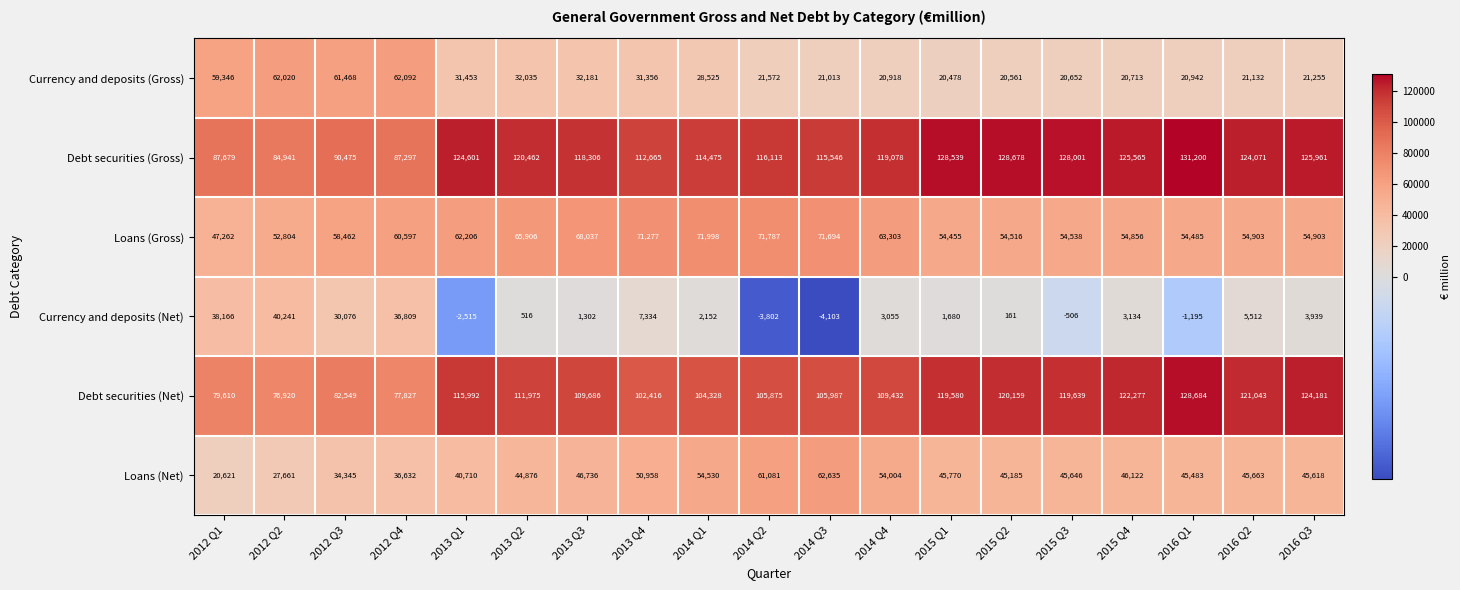

How many series are shown in this chart?

6